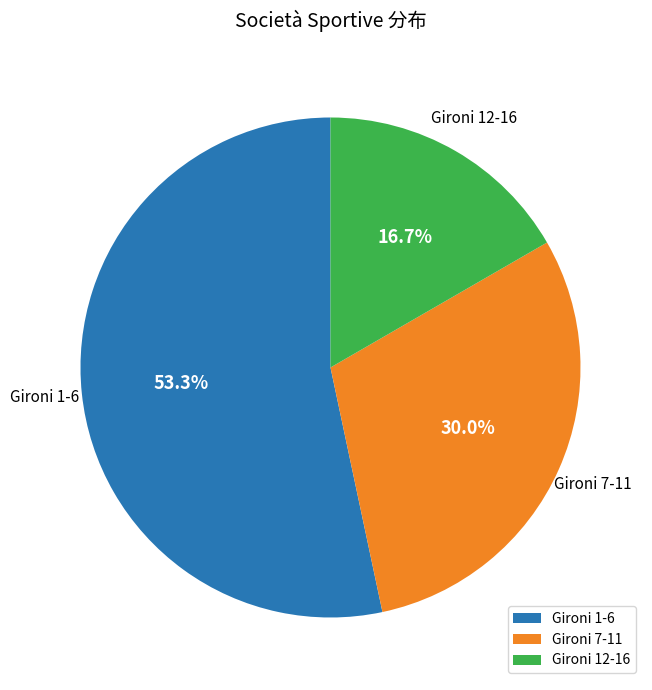

Between Gironi 7-11 and Gironi 1-6, which is larger?

Gironi 1-6